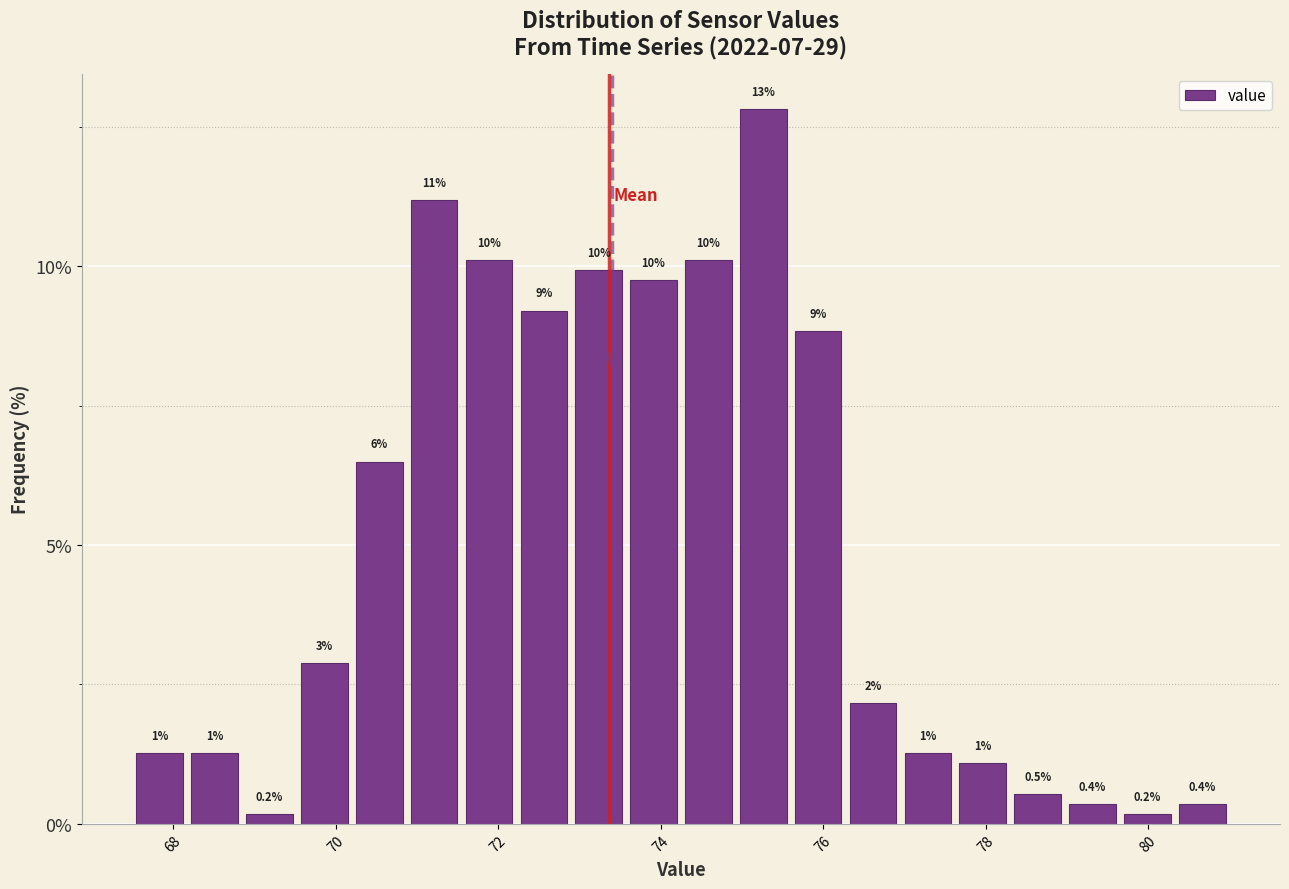

Read against the x-axis, roughly where is the centre of the tallest bar?

75.2